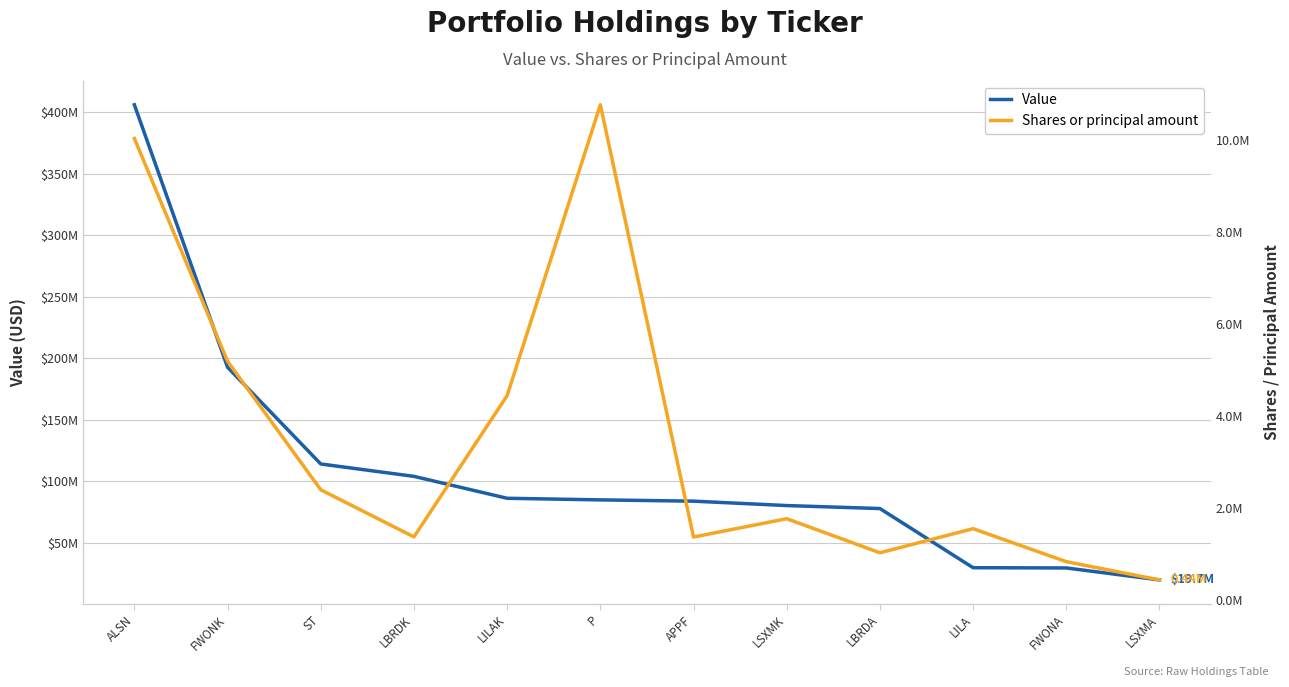

True or false: Value has more than 2 interior local peaks.

False